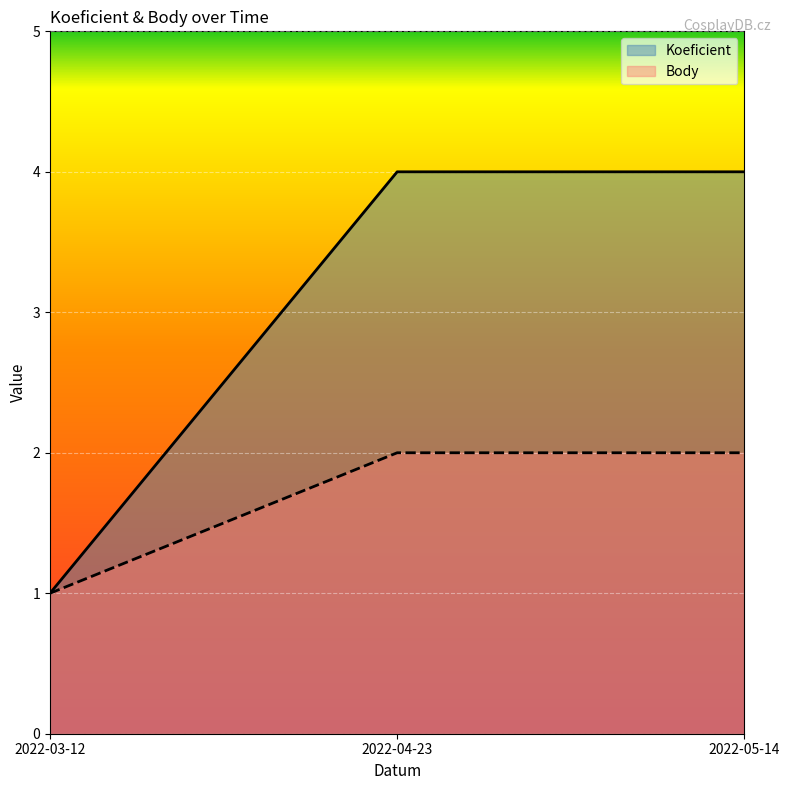

What is the difference between the Koeficient values at 2022-03-12 and 2022-04-23?

3